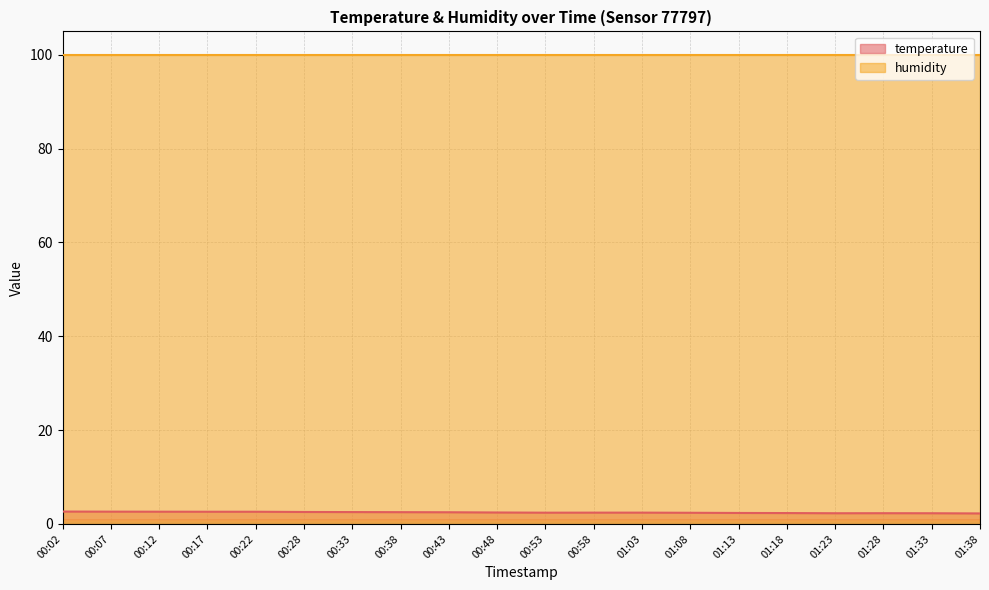

What is the difference between the values at 00:28 and 01:18?

0.2